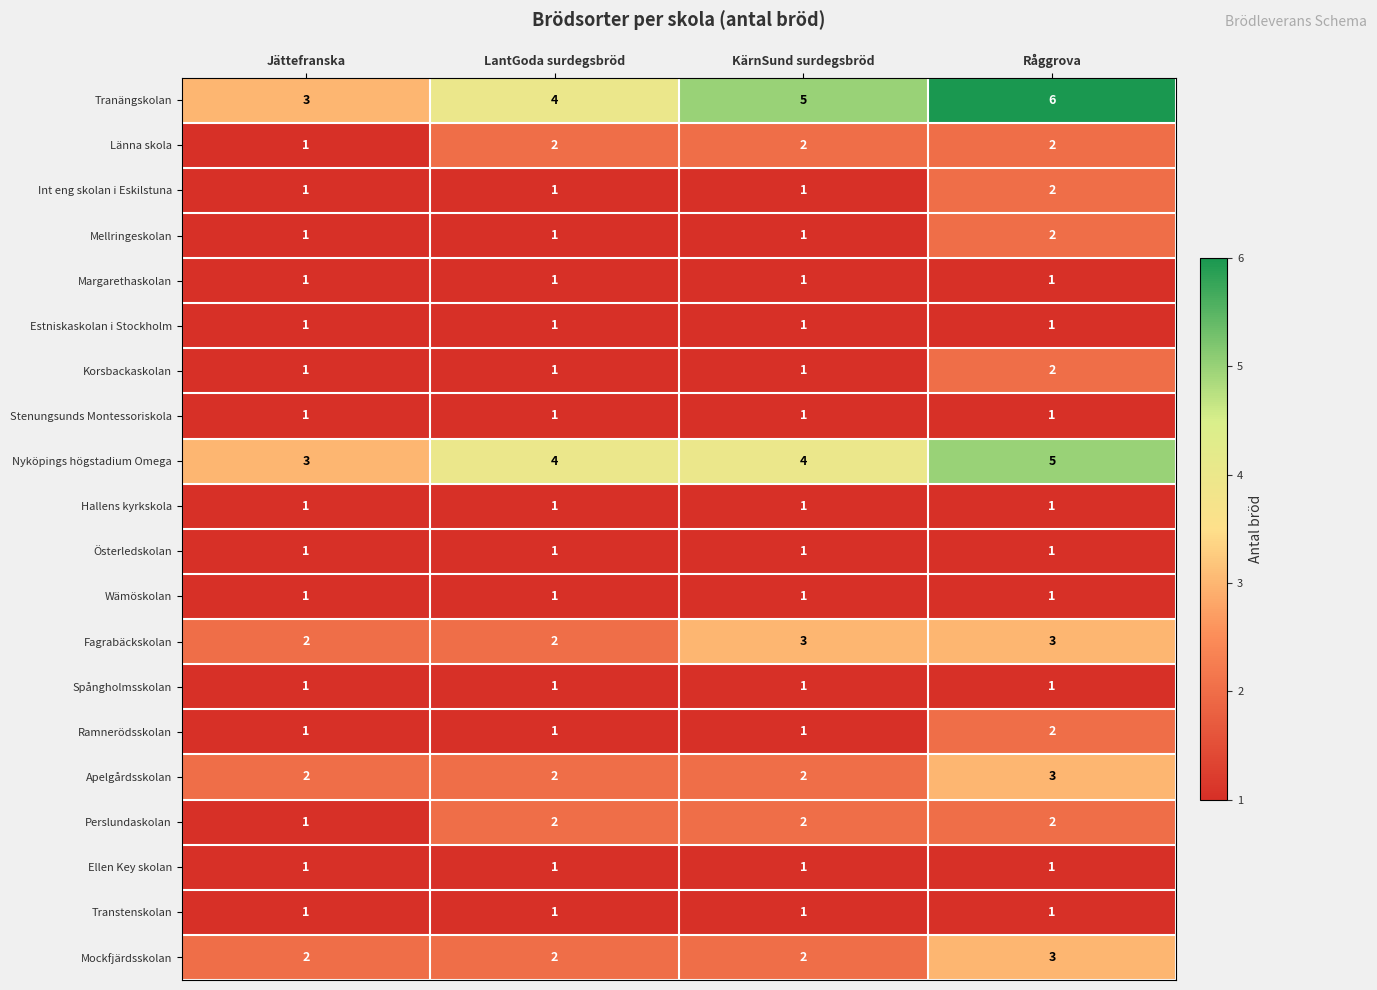

At which category is the sum across all series the highest?

Råggrova